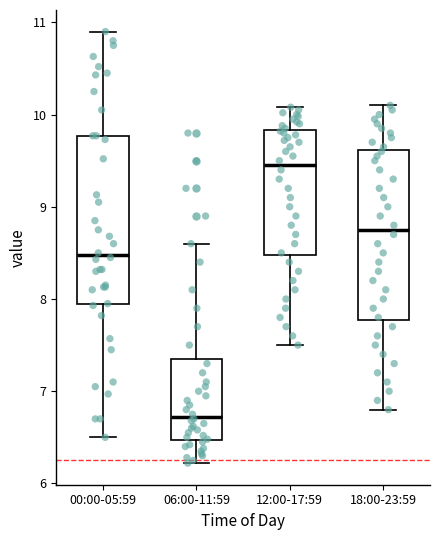

Reading left to right, read every box against the y-axis: the position of its median line, the range the box covers, and the ends of its whiskers. The values are not printed on the chart, so give them approximately, as read against the axis.

00:00-05:59: median 8.5, box 7.9 to 9.8, whiskers 6.5 to 10.9
06:00-11:59: median 6.7, box 6.5 to 7.4, whiskers 6.2 to 8.6
12:00-17:59: median 9.5, box 8.5 to 9.8, whiskers 7.5 to 10.1
18:00-23:59: median 8.8, box 7.8 to 9.6, whiskers 6.8 to 10.1